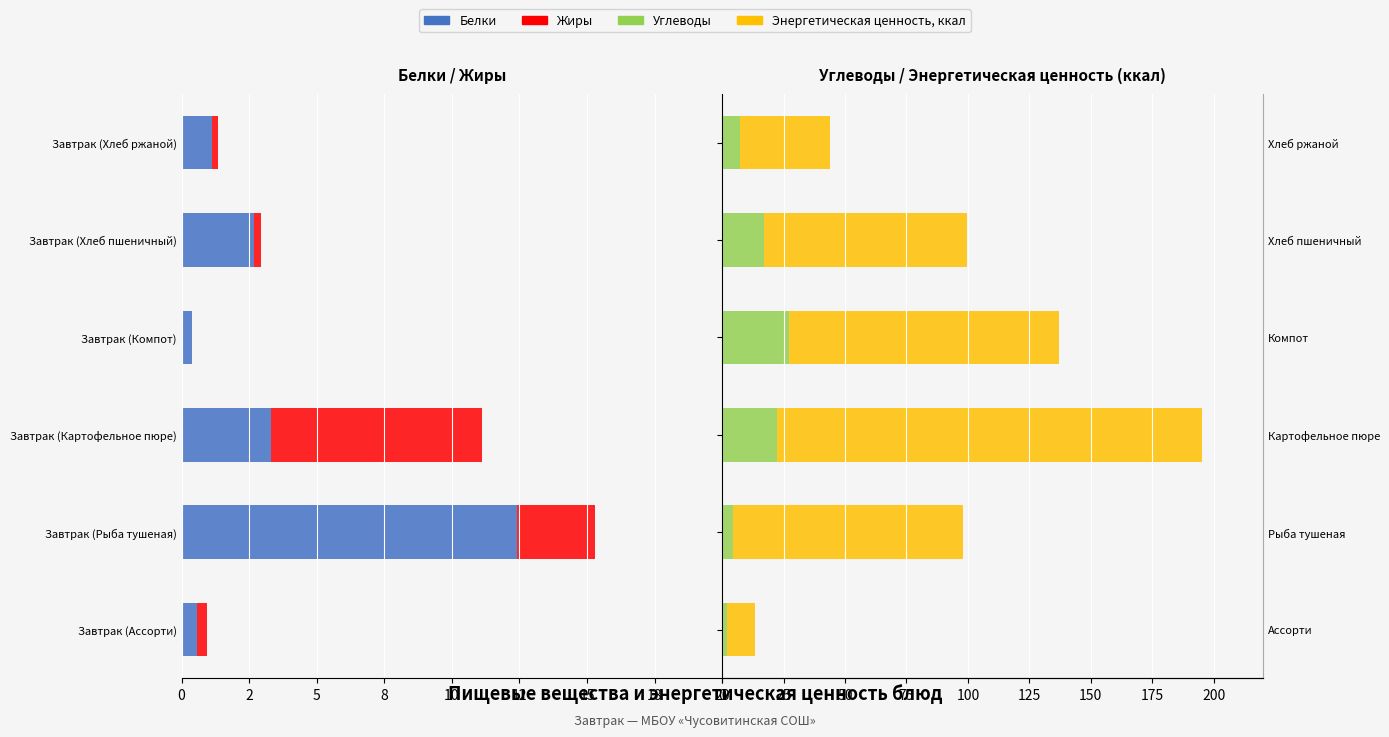

At how many categories does at least one series exceed 161?

1